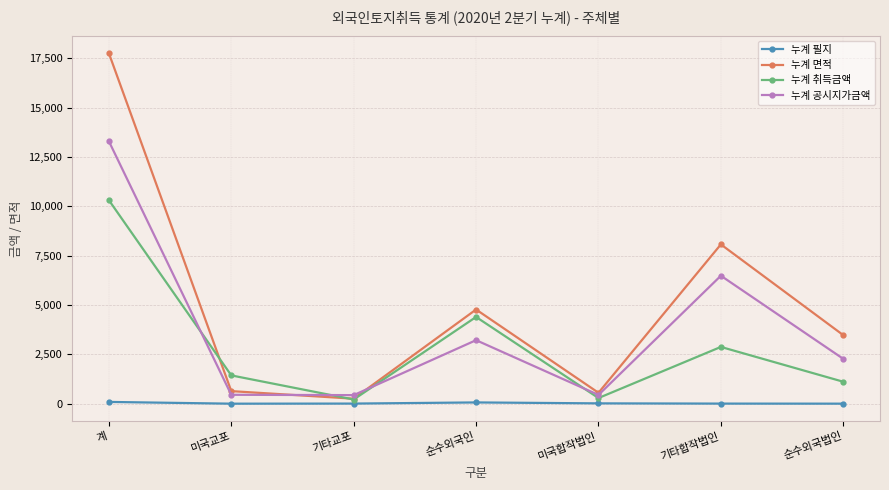

Which series has the largest total across all categories?

누계 면적